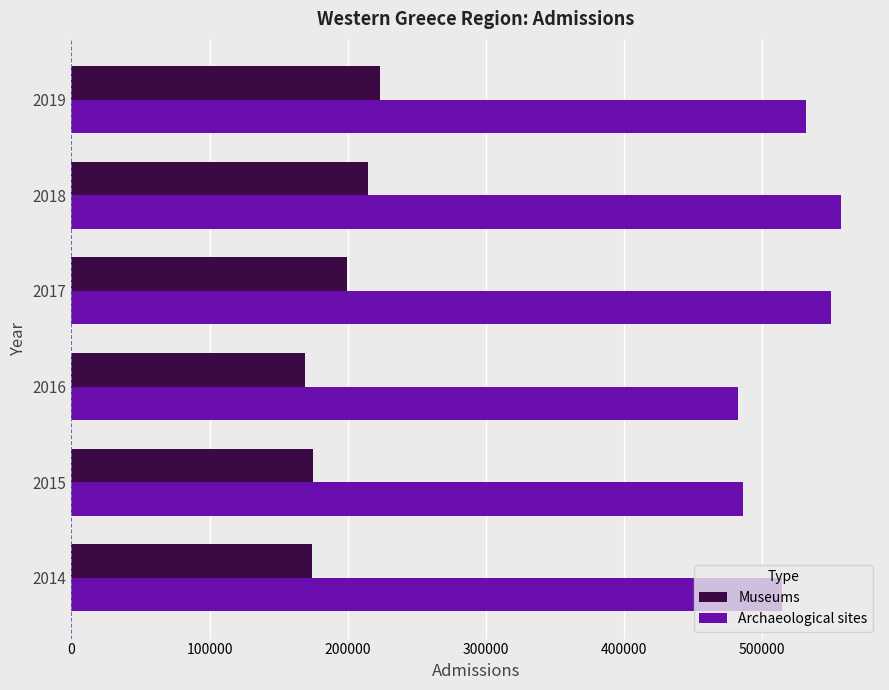

What is the sum of all Archaeological sites values?

3122073